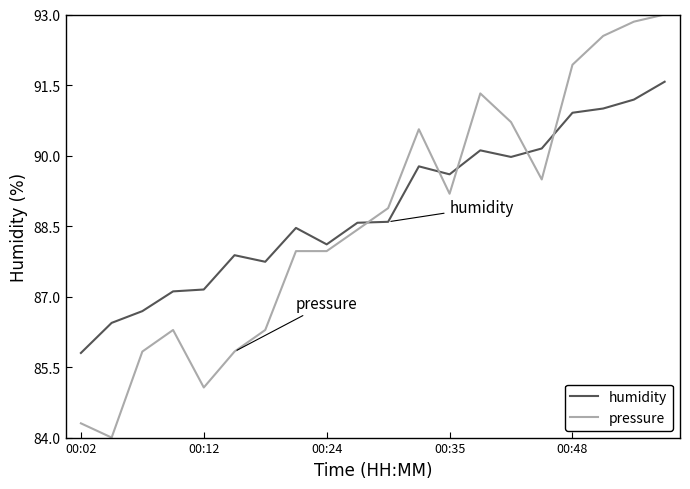

True or false: pressure has more than 0 interior local peaks.

True